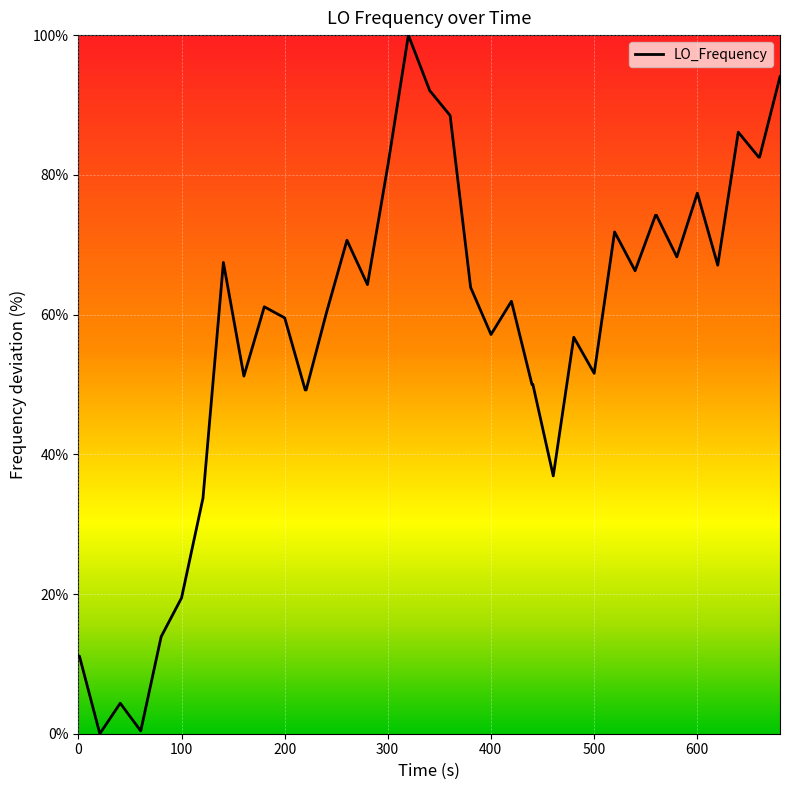

What is the greatest value displayed?

100.0